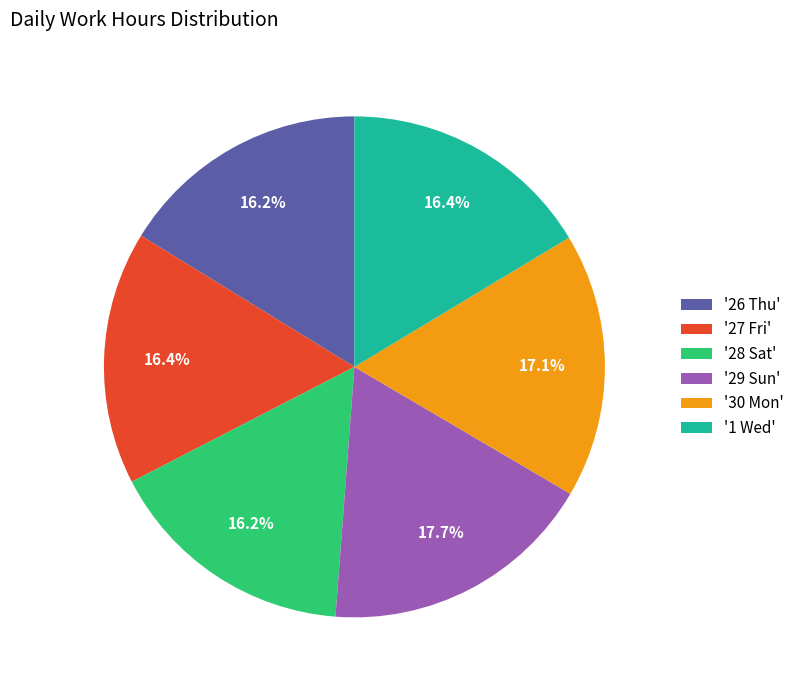

Is there a majority slice in this chart?

No